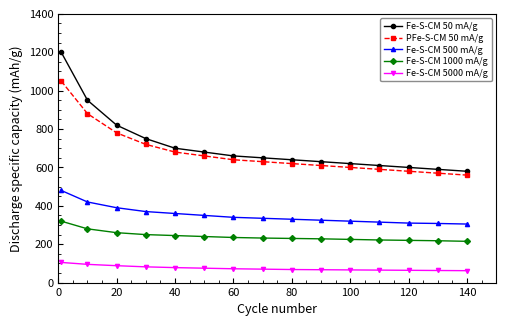

What is the greatest value displayed?

1200